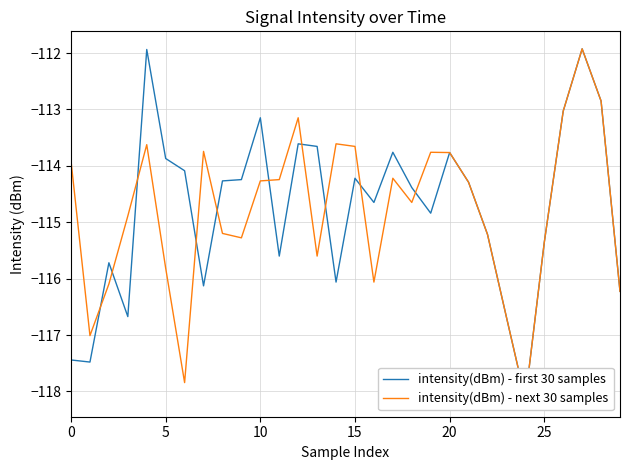

What is the sum of the intensity(dBm) - first 30 samples values at 13 and 23?

-230.3